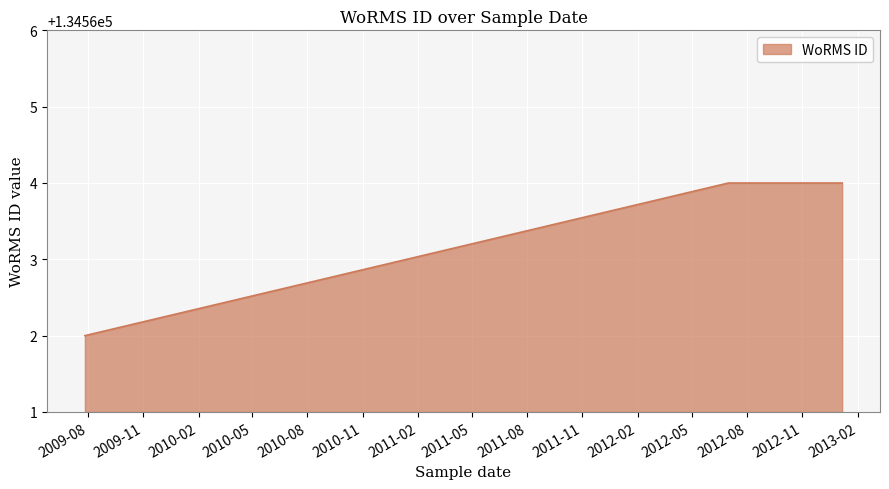

What is the average value?

134563